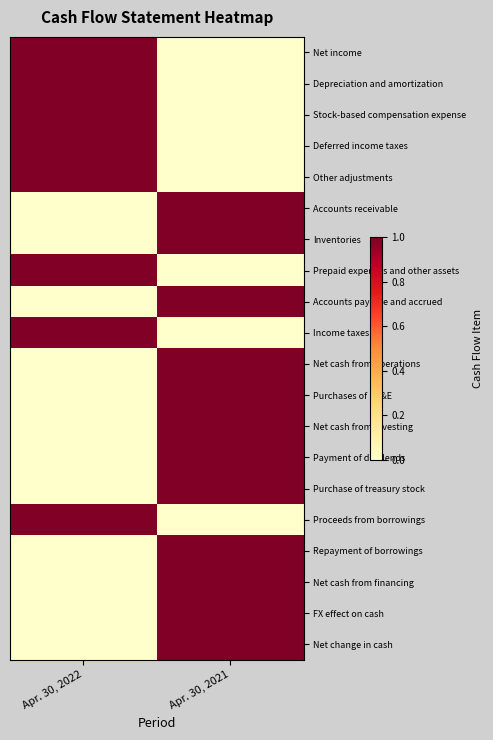

At Apr. 30, 2022, list the series in order from smallest to largest.

Accounts receivable, Inventories, Accounts payable and accrued, Net cash from operations, Purchases of PP&E, Net cash from investing, Payment of dividends, Purchase of treasury stock, Repayment of borrowings, Net cash from financing, FX effect on cash, Net change in cash, Other adjustments, Stock-based compensation expense, Prepaid expenses and other assets, Deferred income taxes, Income taxes, Net income, Depreciation and amortization, Proceeds from borrowings